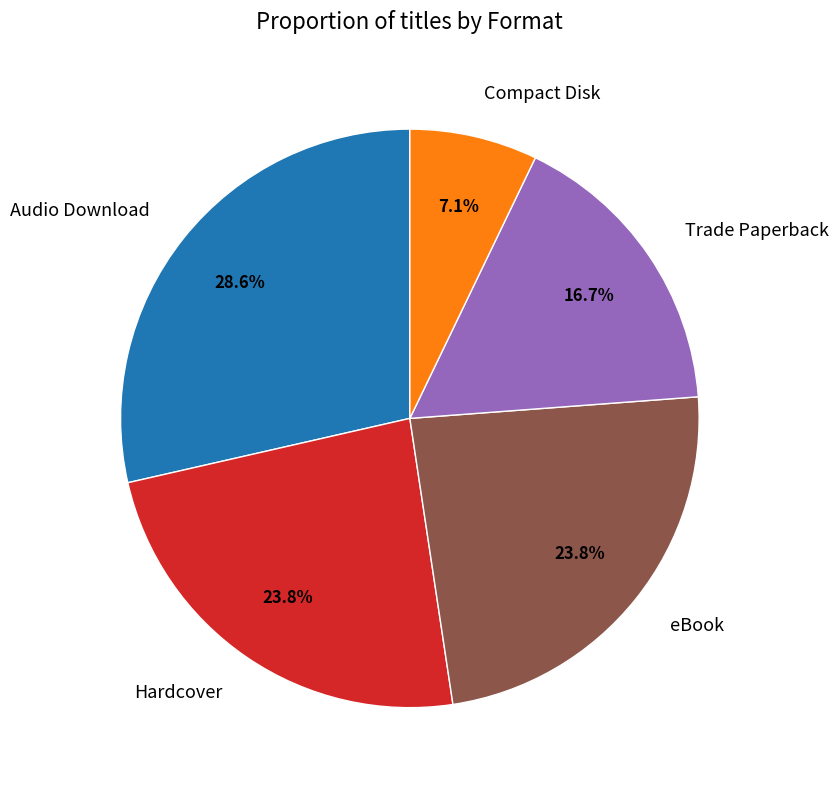

Approximately how many times larger is the value at Audio Download compared to eBook?

1.2